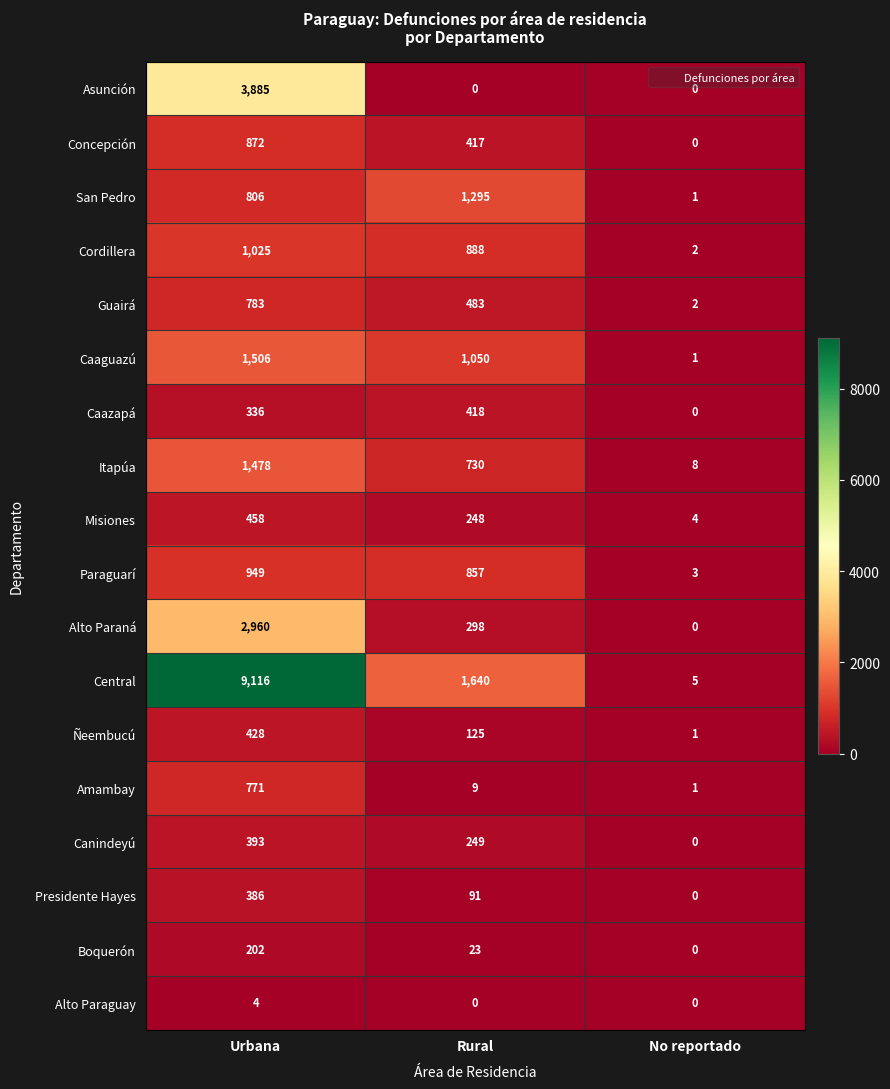

List the series in order of their peak value, highest first.

Central, Asunción, Alto Paraná, Caaguazú, Itapúa, San Pedro, Cordillera, Paraguarí, Concepción, Guairá, Amambay, Misiones, Ñeembucú, Caazapá, Canindeyú, Presidente Hayes, Boquerón, Alto Paraguay